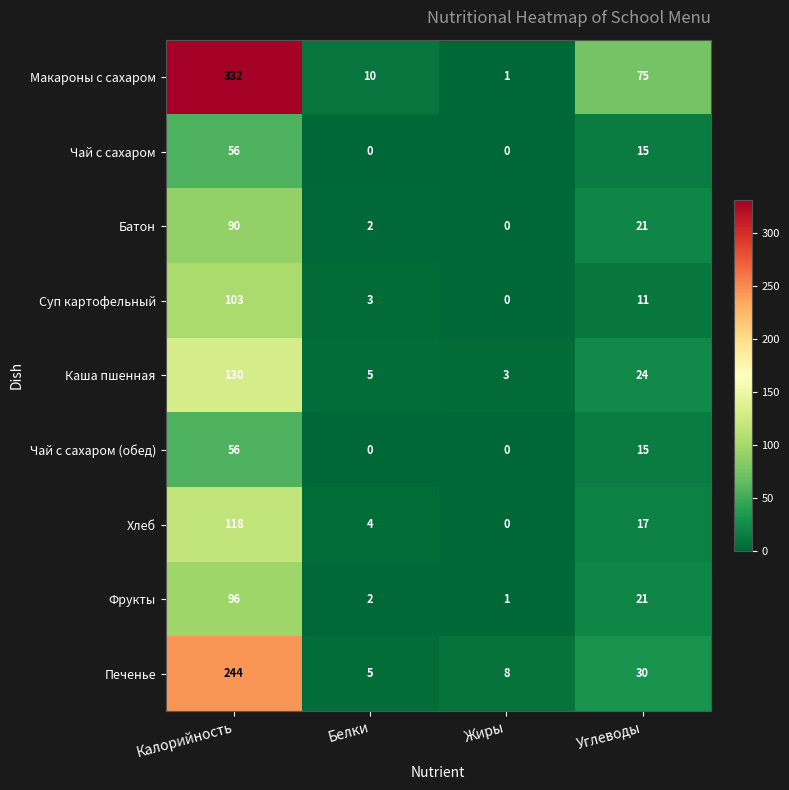

What is the difference between the highest and lowest values at Углеводы?

64